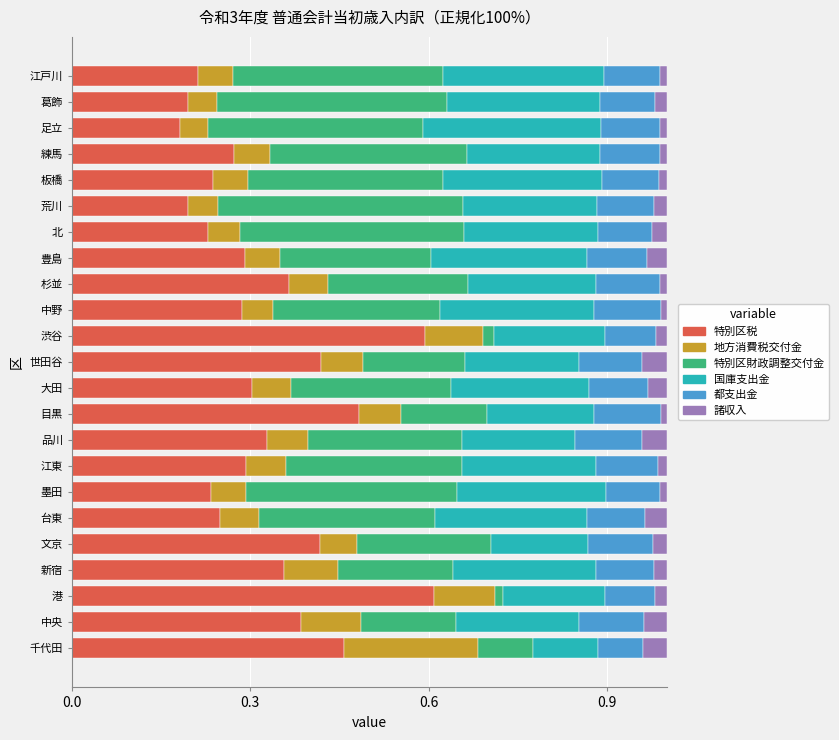

What are all the series names shown in the legend?

特別区税, 地方消費税交付金, 特別区財政調整交付金, 国庫支出金, 都支出金, 諸収入